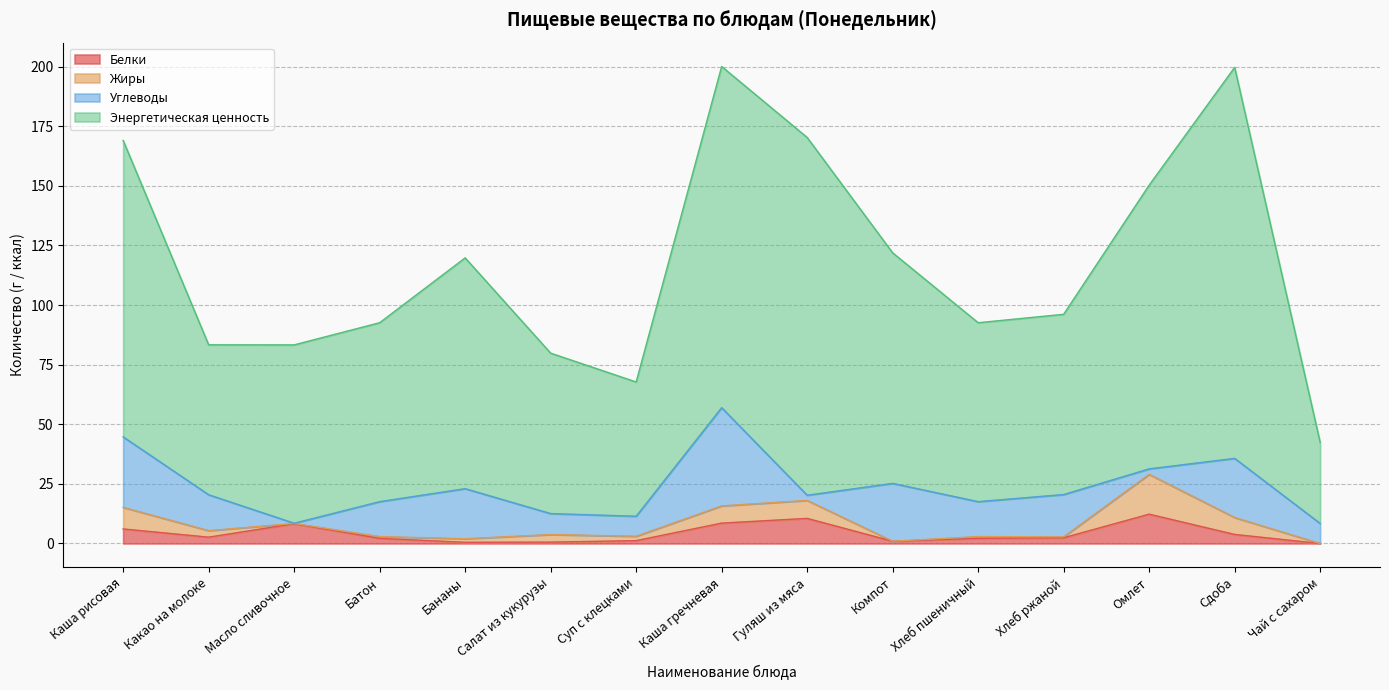

How many interior local valleys does the Энергетическая ценность series have?

3